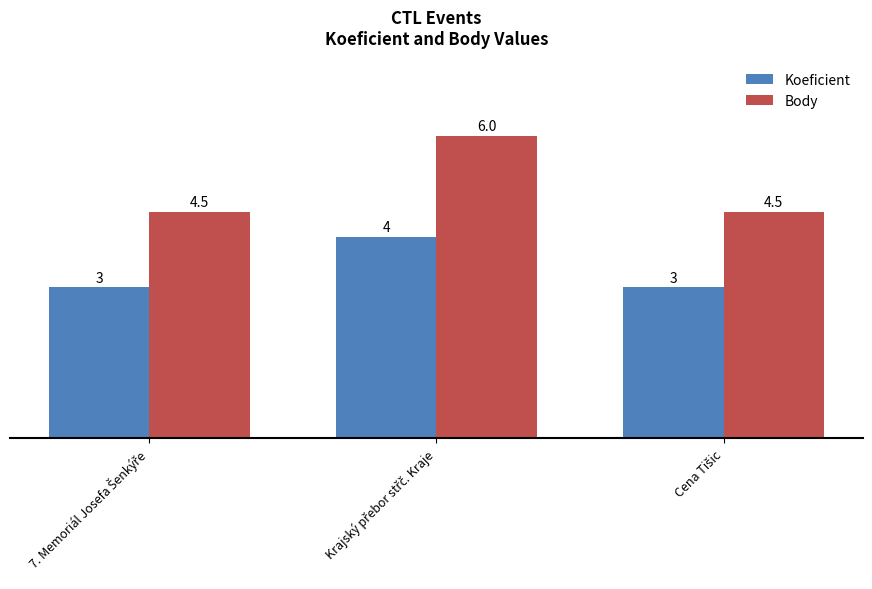

Which series has the largest range (max minus min)?

Body